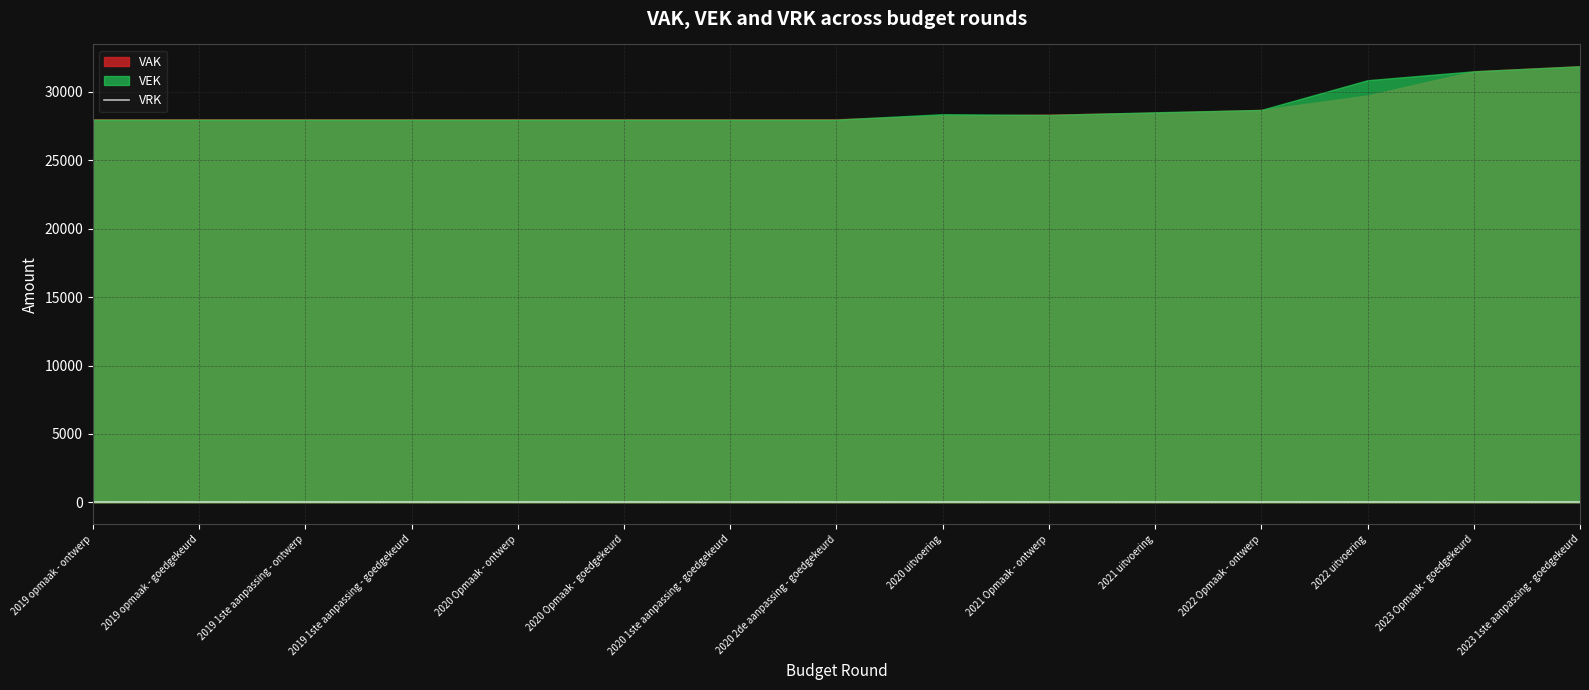

The VEK series shows 44201 at 2020 uitvoering. True or false?

False